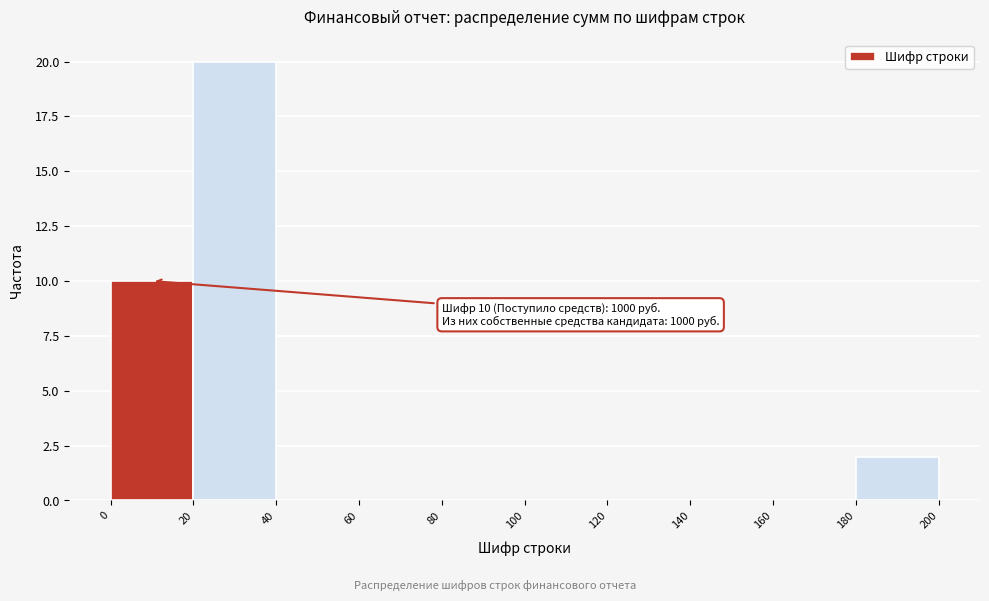

Over which range of the x-axis is the bar tallest?

20 to 40